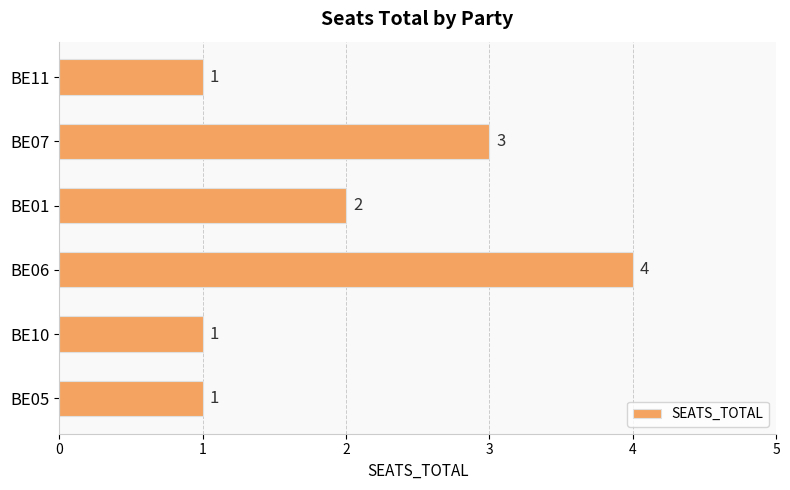

Which has a higher value, BE01 or BE05?

BE01